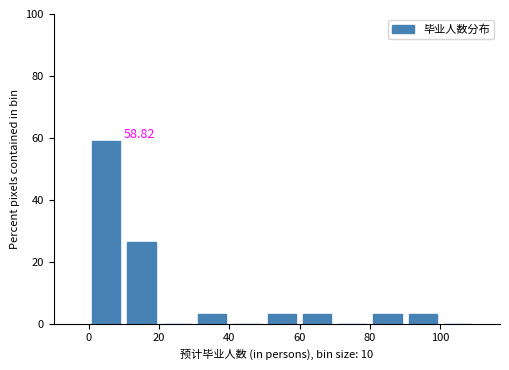

Over which range of the x-axis is the bar tallest?

0 to 10